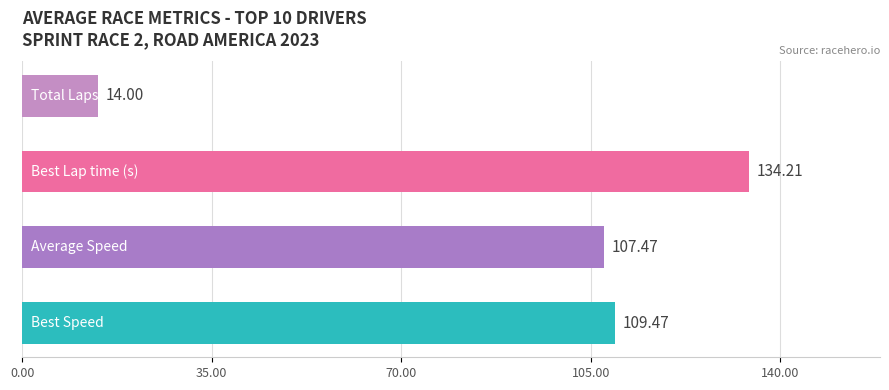

The Position series shows 13.2 at PRICE FORD. True or false?

False